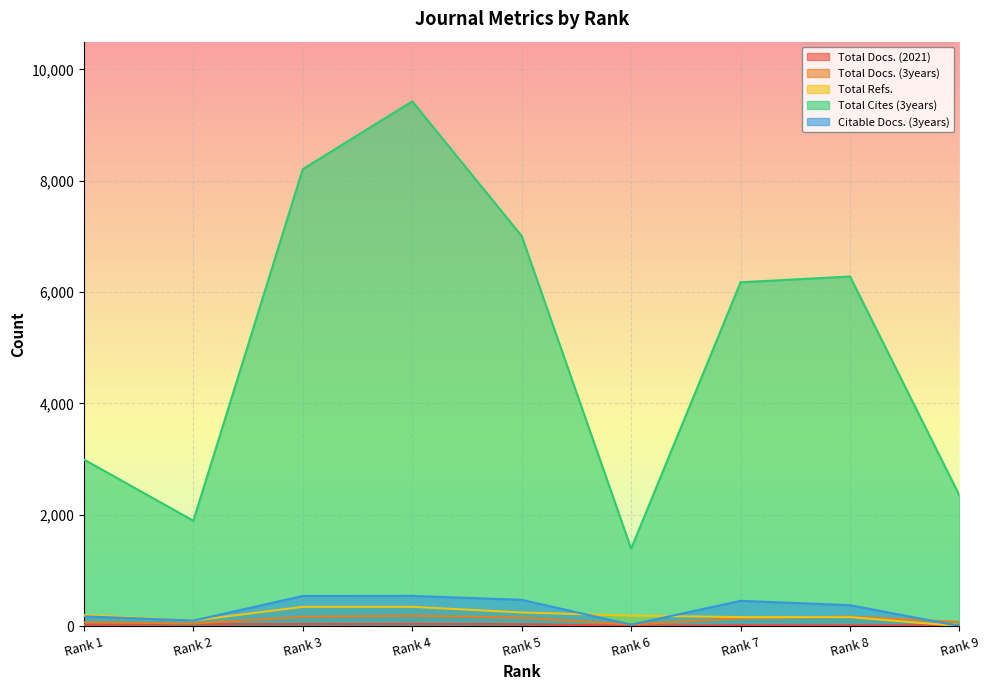

Rank the categories by Total Cites (3years) value from lowest to highest.

Rank 6, Rank 2, Rank 9, Rank 1, Rank 7, Rank 8, Rank 5, Rank 3, Rank 4